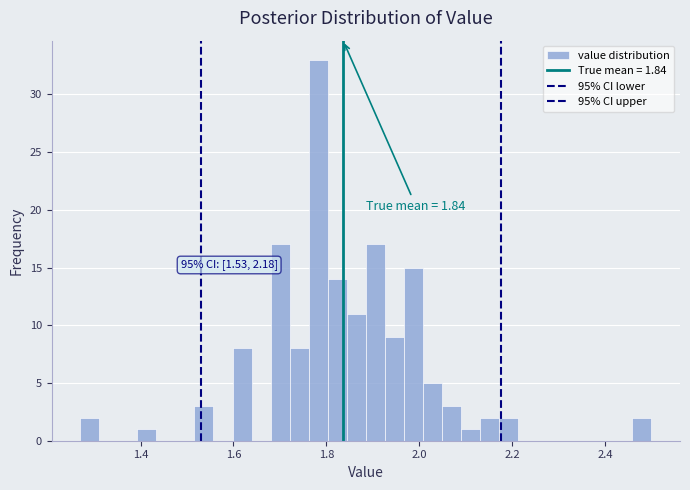

Read against the x-axis, roughly where is the centre of the tallest bar?

1.78